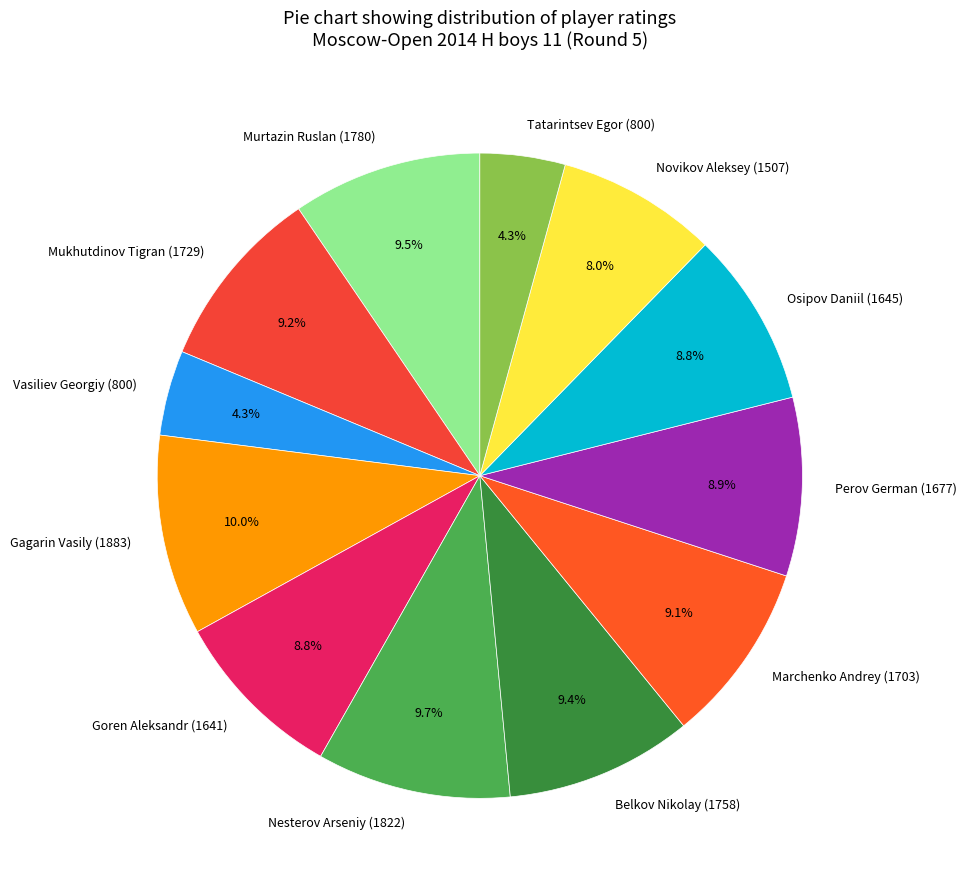

What is the ratio of the value at Marchenko Andrey (1703) to the value at Goren Aleksandr (1641)?

1.0